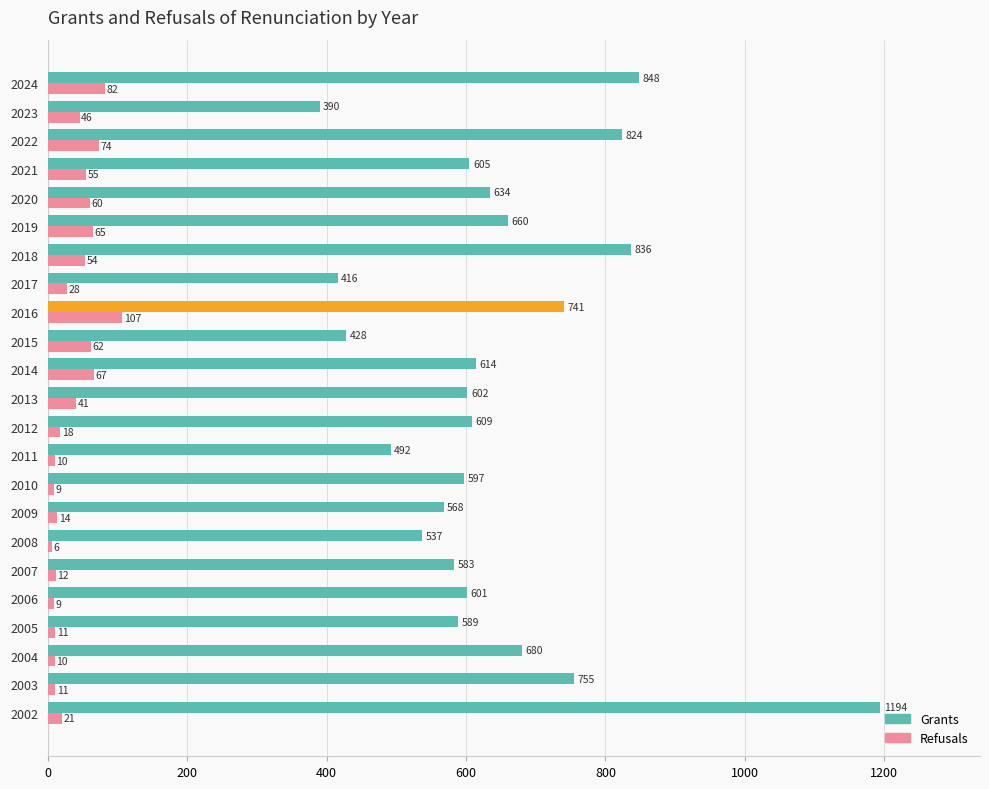

What is the difference between the Grants values at 2005 and 2015?

161